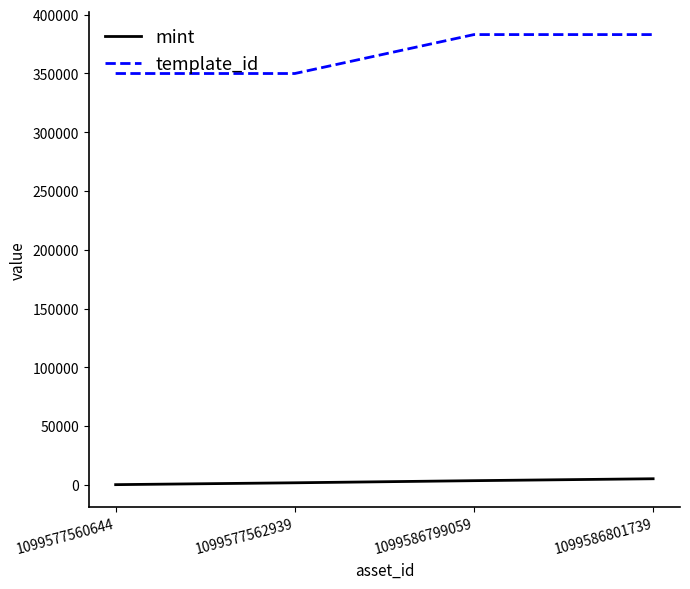

True or false: template_id and mint intersect in this chart.

False